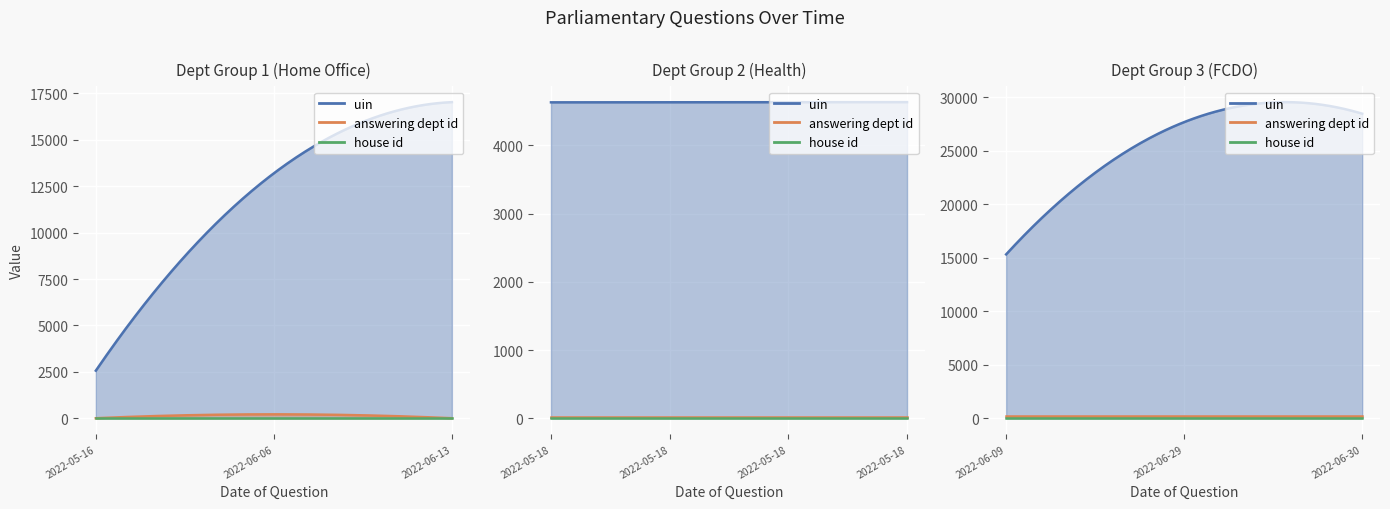

The answering dept id series shows 308 at 2022-06-30. True or false?

False